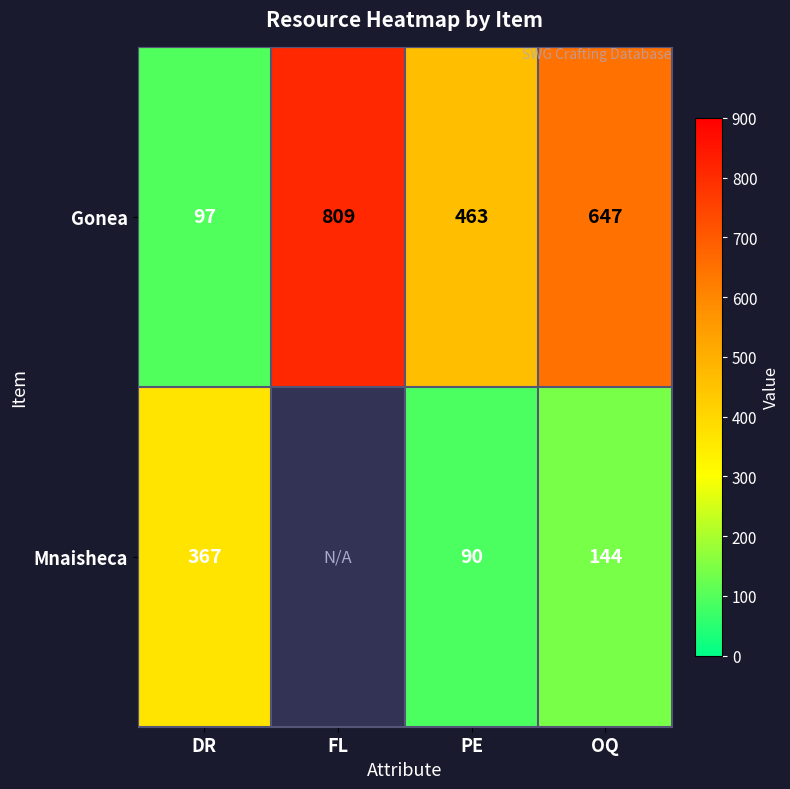

What is the spread (max minus min) of values at PE?

373